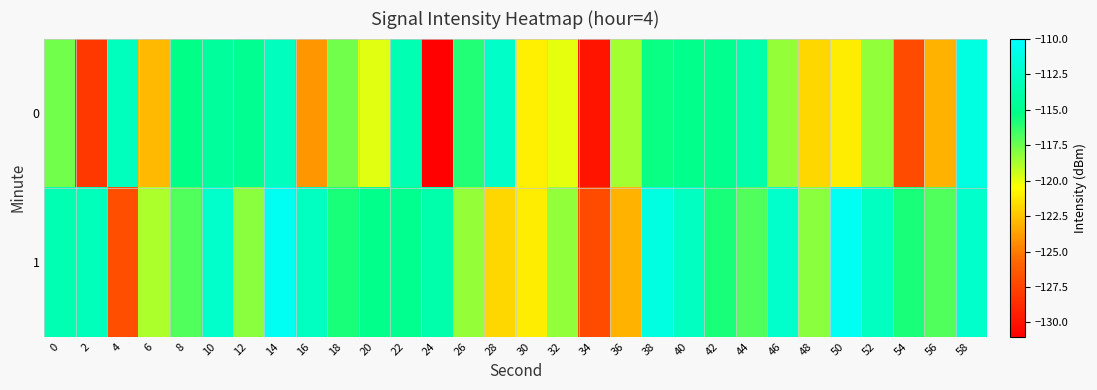

What is the minimum value shown in the chart?

-130.9